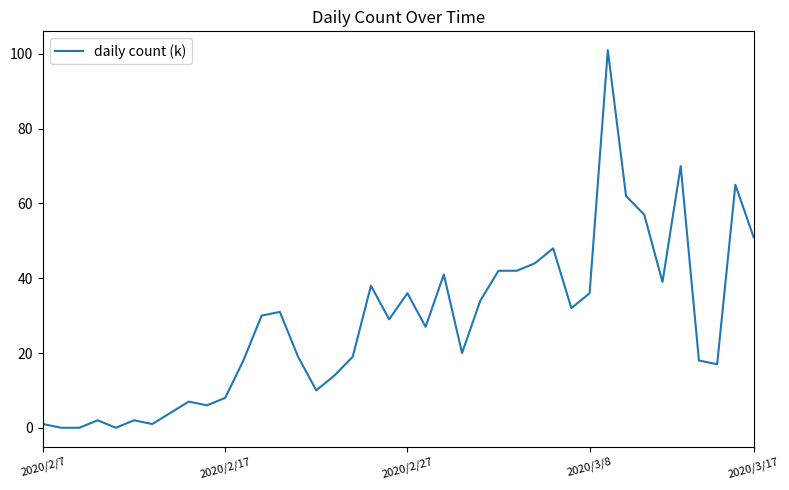

What is the difference between the maximum and minimum values?

101